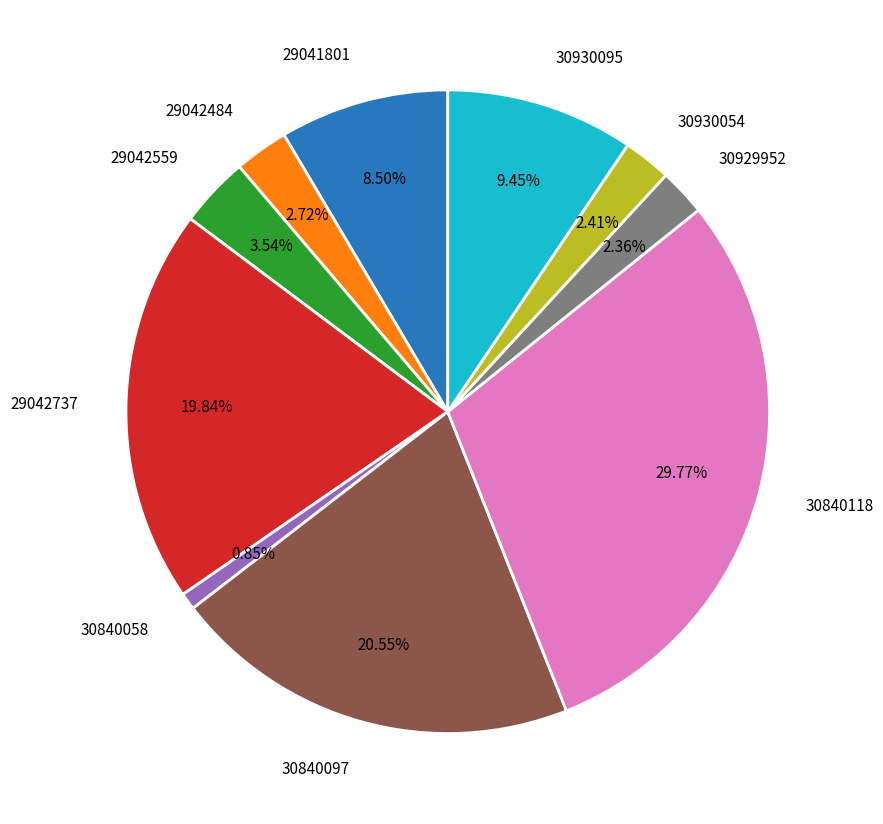

What is the largest slice in the pie chart?

30840118